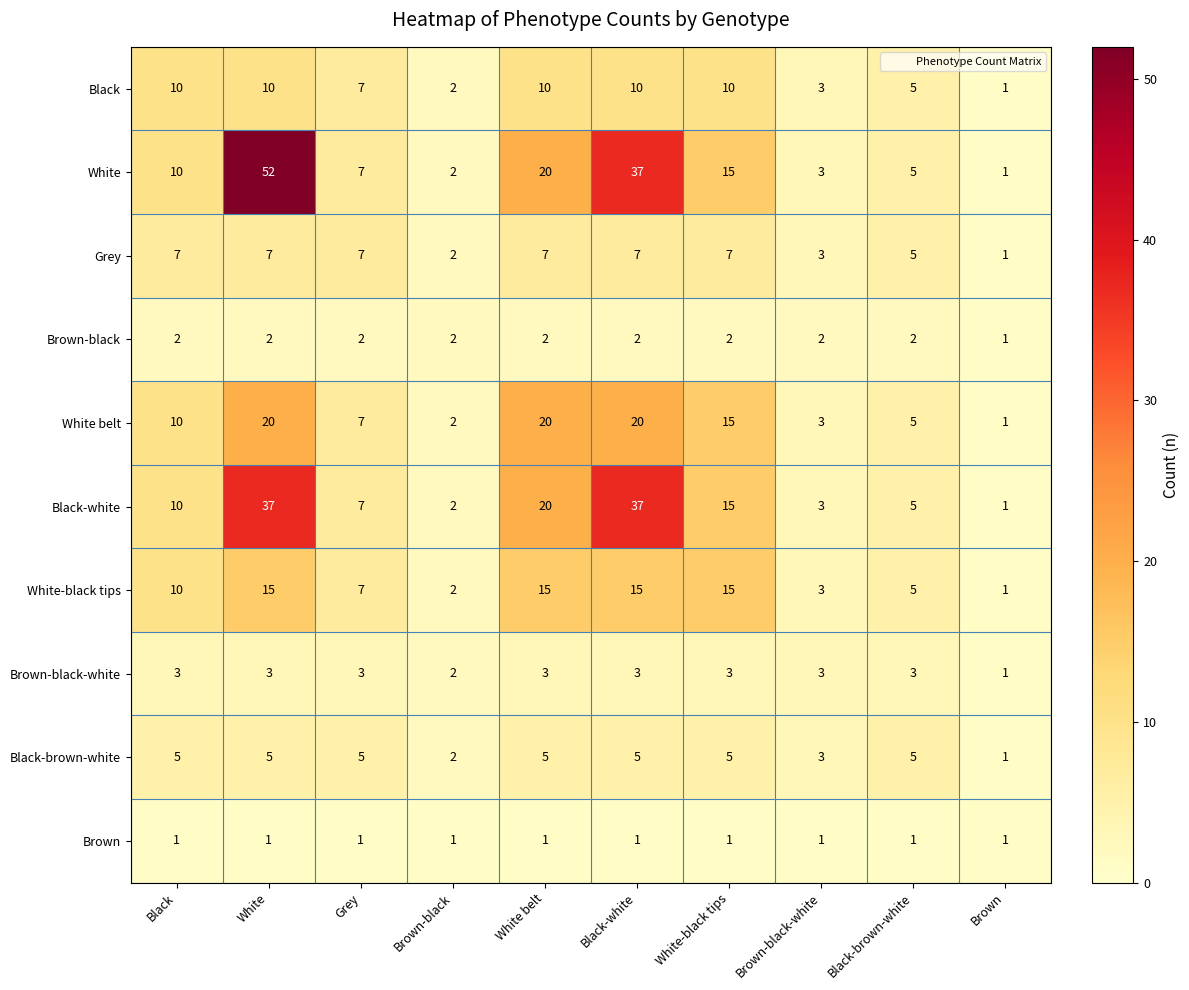

What is the total value across all series at Black?

68